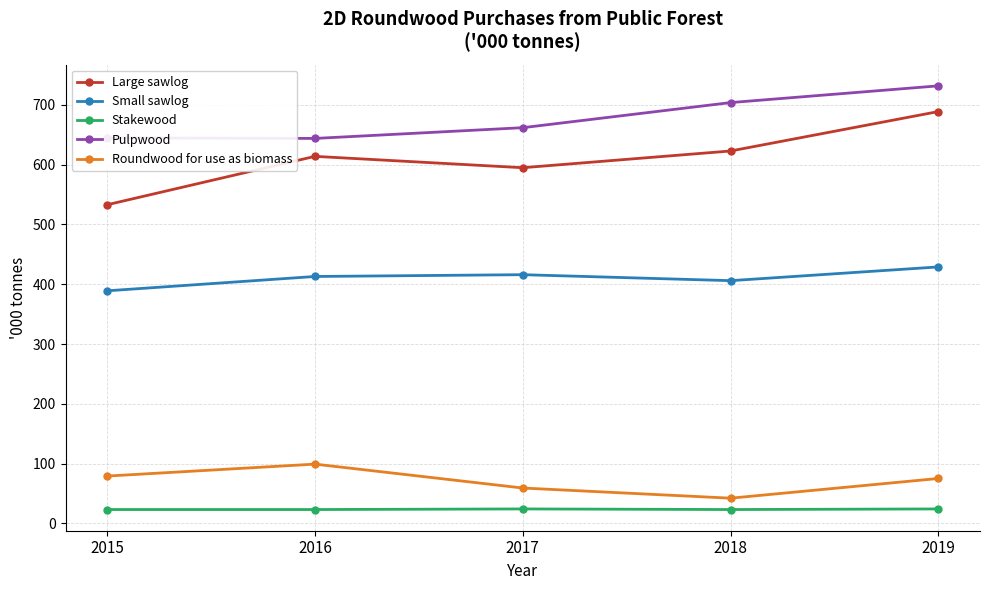

At which category does Large sawlog reach its first local peak?

2016